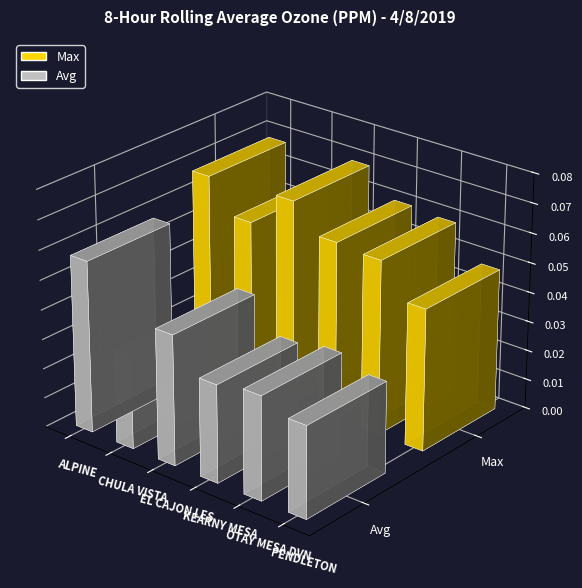

List the series in order of their overall mean, lowest first.

Avg, Max